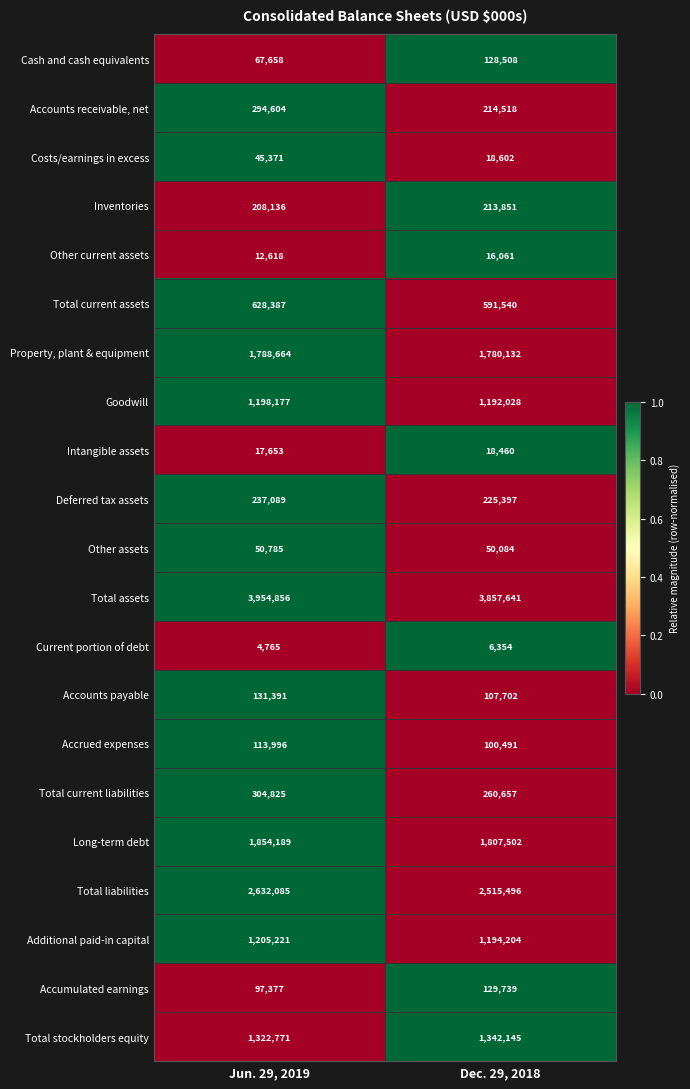

At which label is Total stockholders equity closest to 1332458?

Jun. 29, 2019